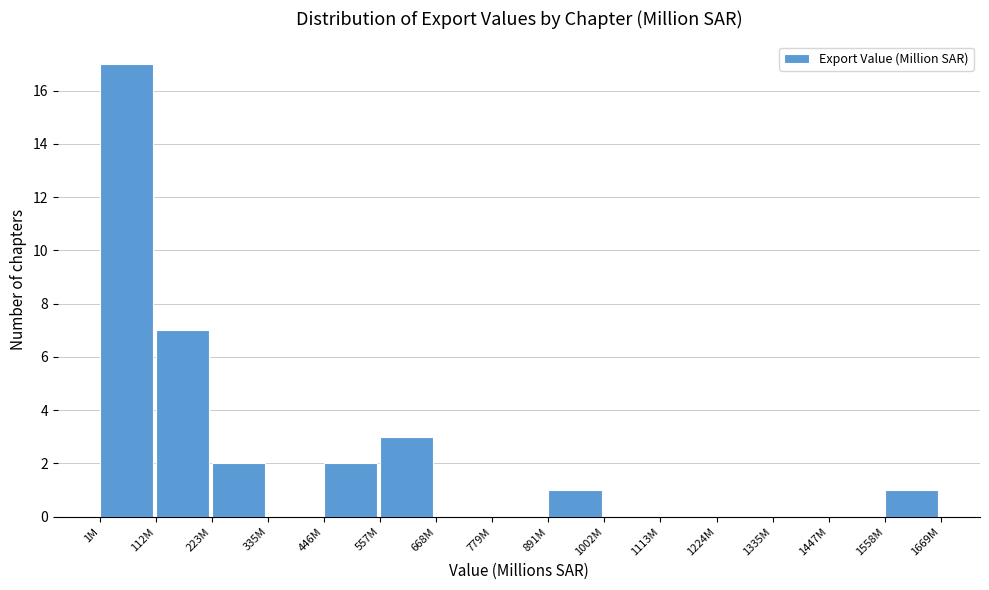

Reading left to right, extract all data points from this chart.

1M=17	112M=7	223M=2	335M=0	446M=2	557M=3	668M=0	779M=0	891M=1	1002M=0	1113M=0	1224M=0	1335M=0	1447M=0	1558M=1